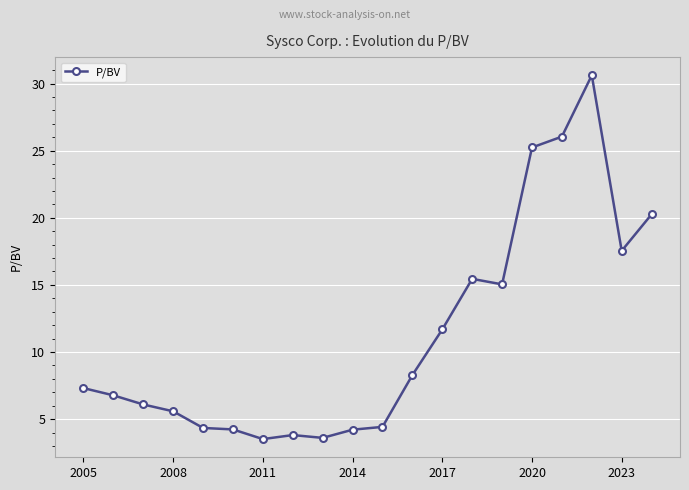

What is the value of the 16th point from the left?

25.2